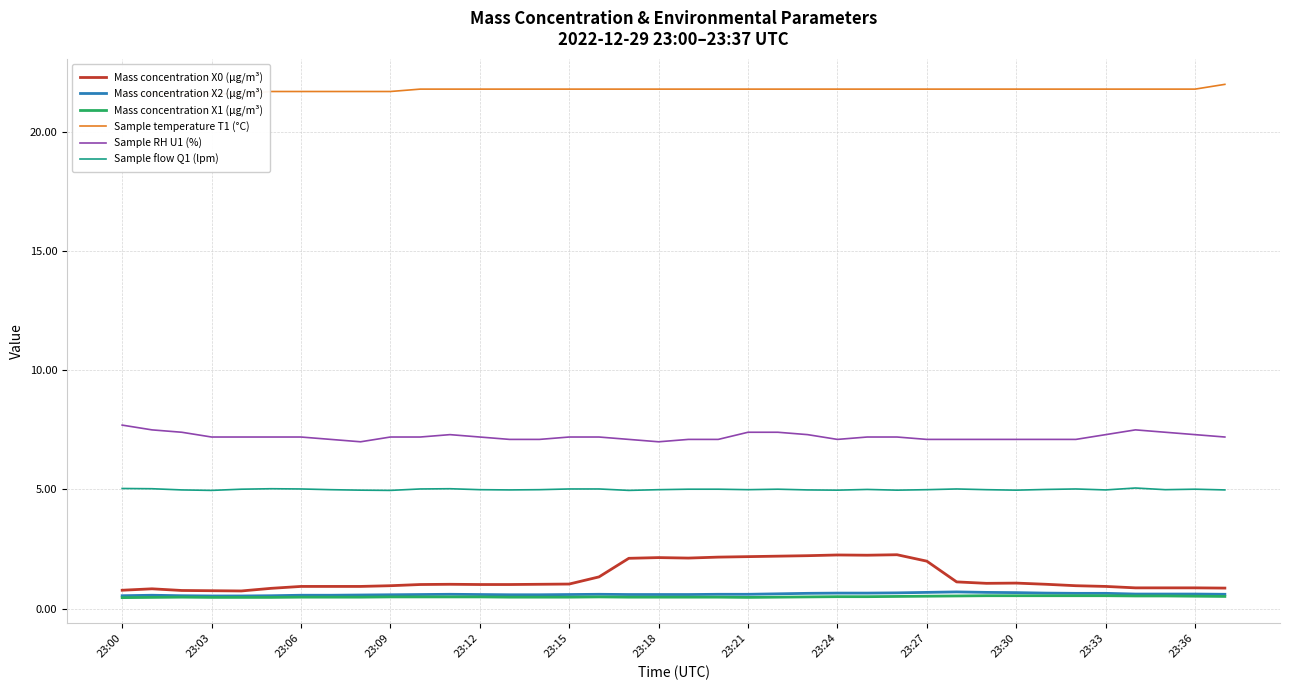

At 29, list the series in order from largest to smallest.

Sample temperature T1 (°C), Sample RH U1 (%), Sample flow Q1 (lpm), Mass concentration X0 (μg/m³), Mass concentration X2 (μg/m³), Mass concentration X1 (μg/m³)